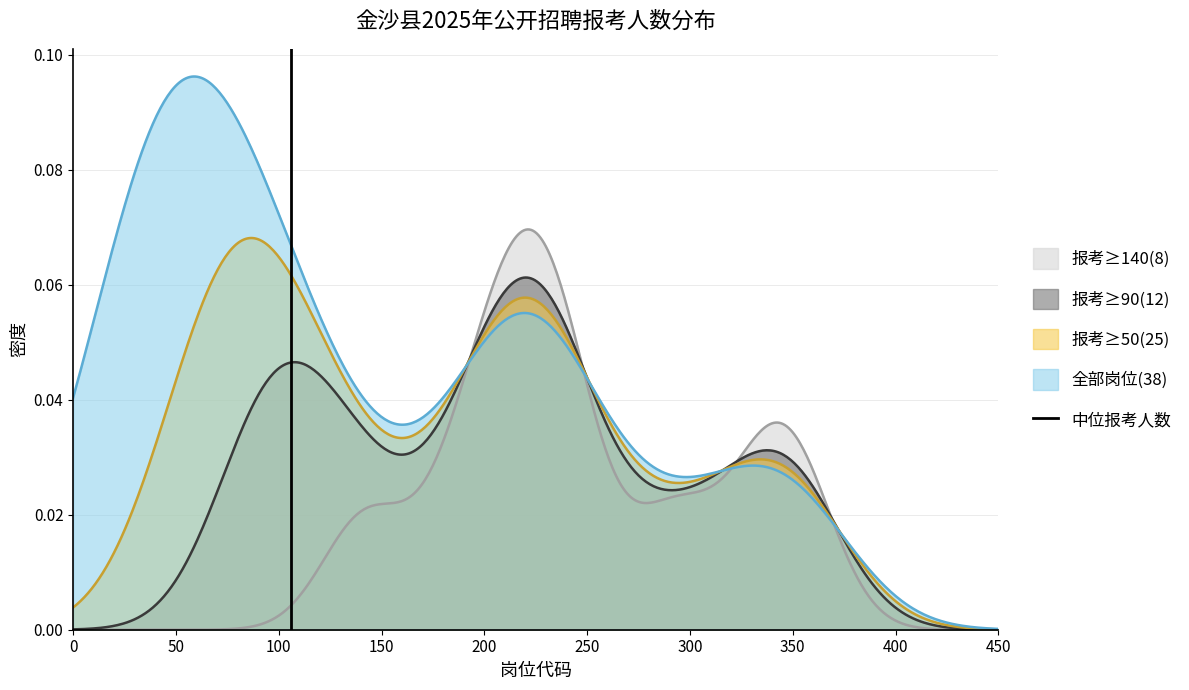

Which has a higher value, 0 or 50?

50